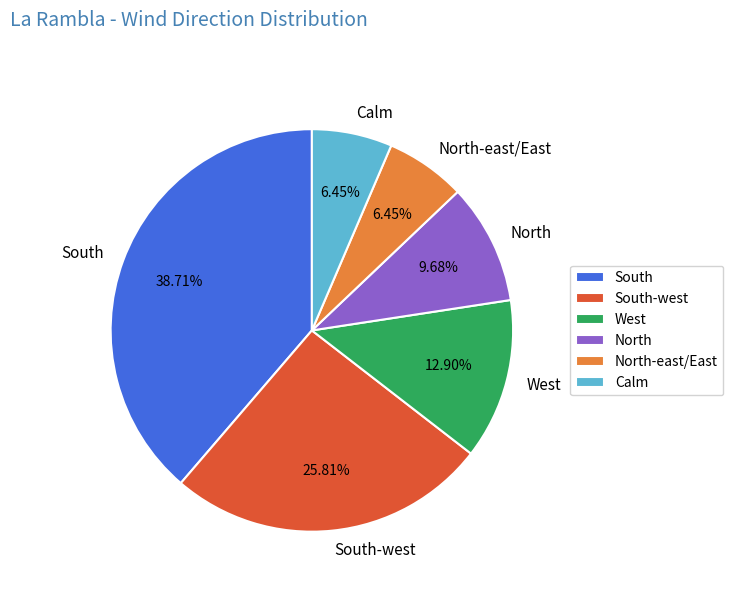

Which category has the biggest portion of the pie?

South